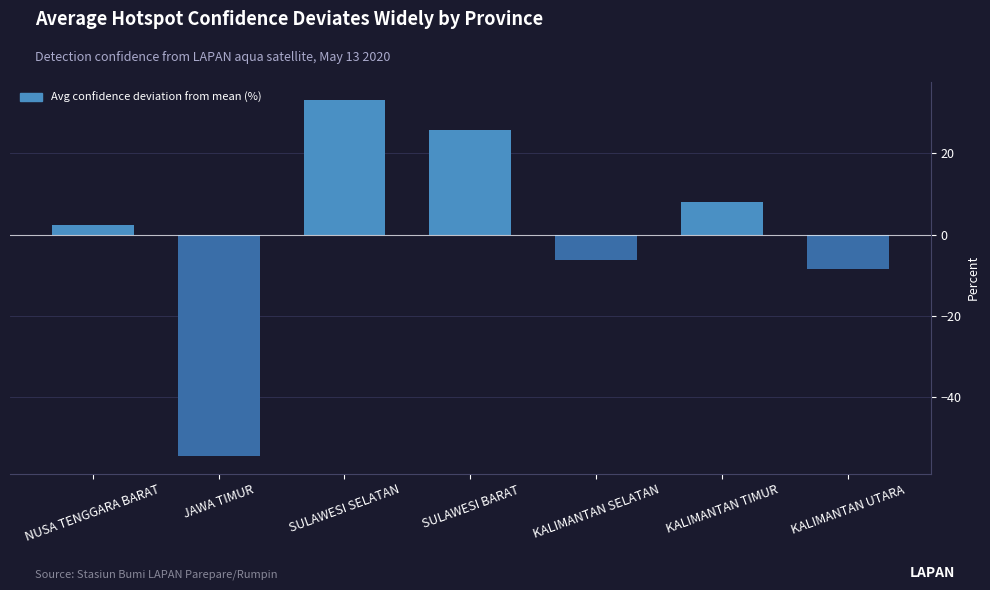

Reading left to right, list all the values displayed in this chart.

NUSA TENGGARA BARAT=2.3	JAWA TIMUR=-54.4	SULAWESI SELATAN=33.1	SULAWESI BARAT=25.6	KALIMANTAN SELATAN=-6.4	KALIMANTAN TIMUR=8.0	KALIMANTAN UTARA=-8.4